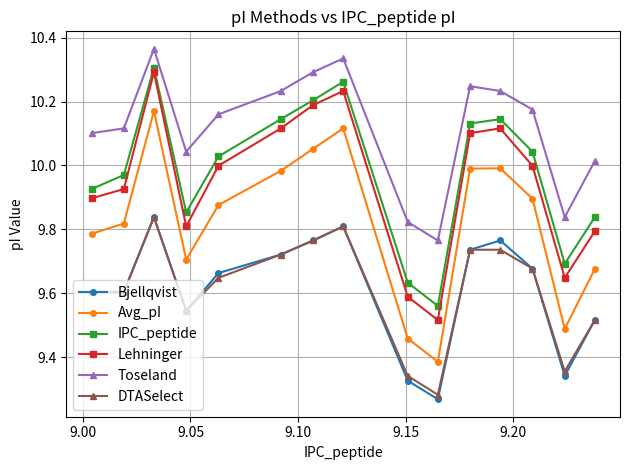

At how many categories does at least one series exceed 9?

15